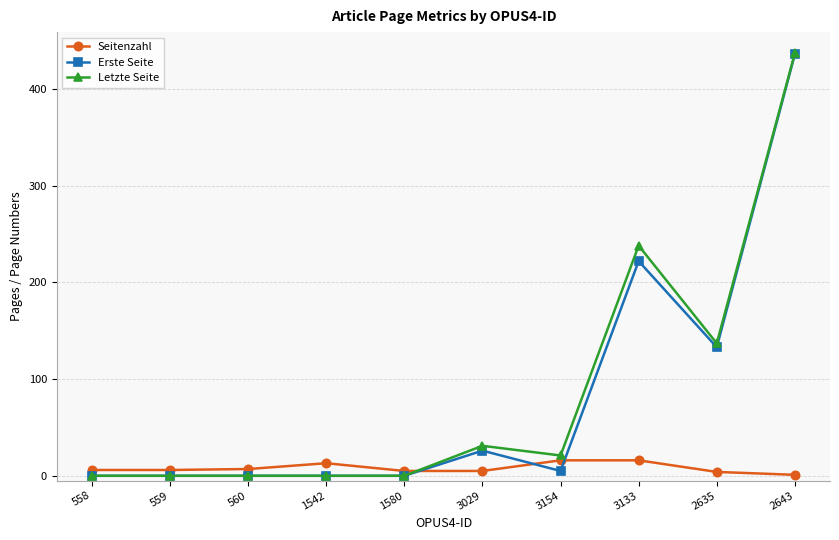

What is the sum of all Letzte Seite values?

864